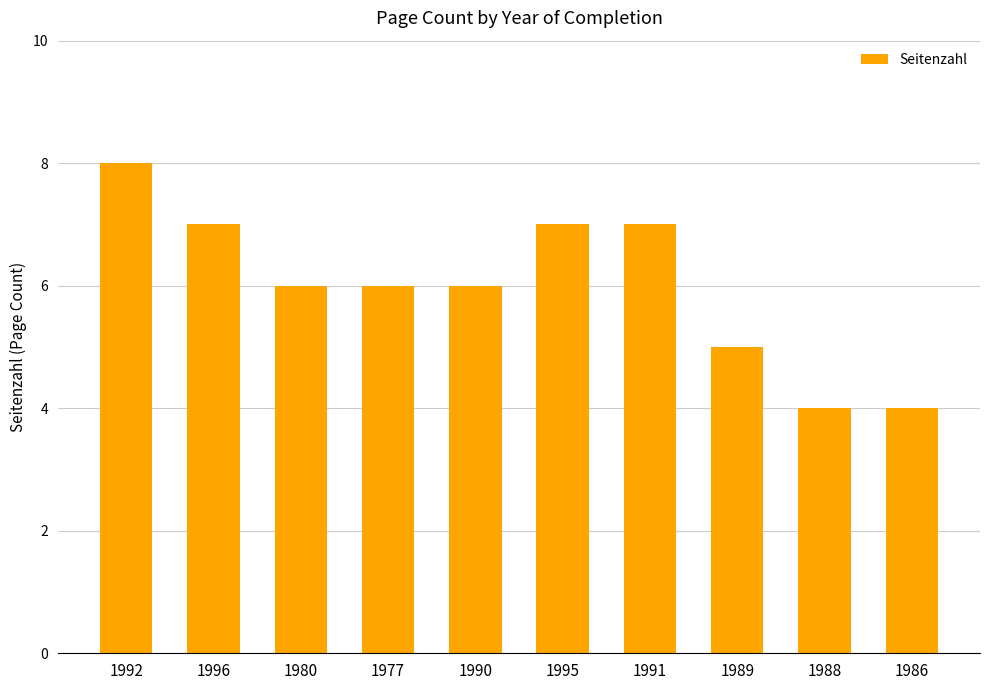

What is the difference between the values at 1995 and 1986?

3